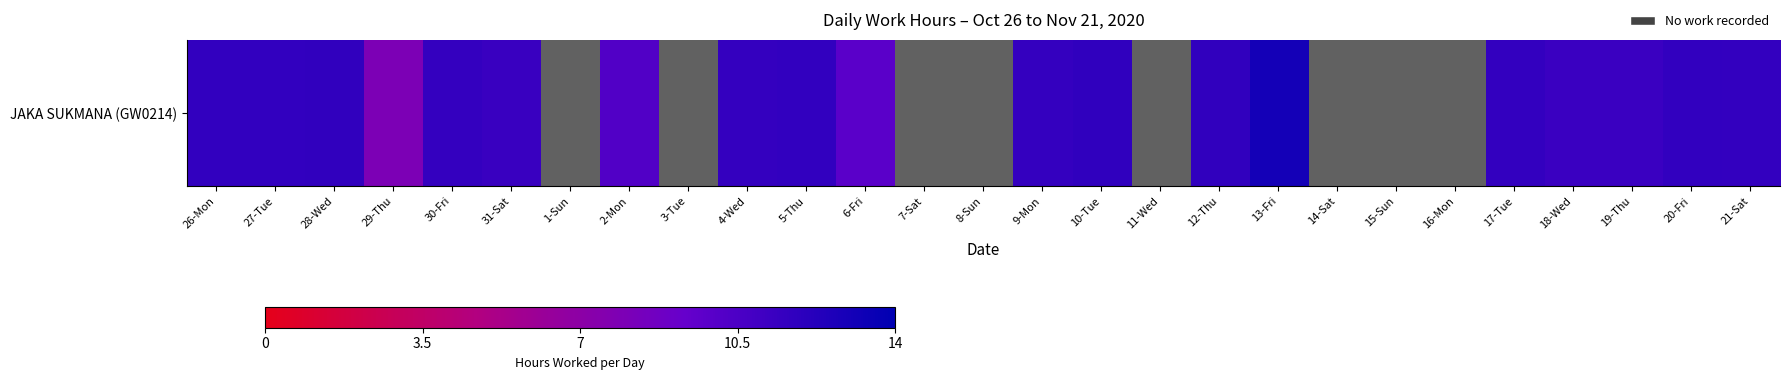

What is the difference between the values at 19-Thu and 14-Sat?

11.3